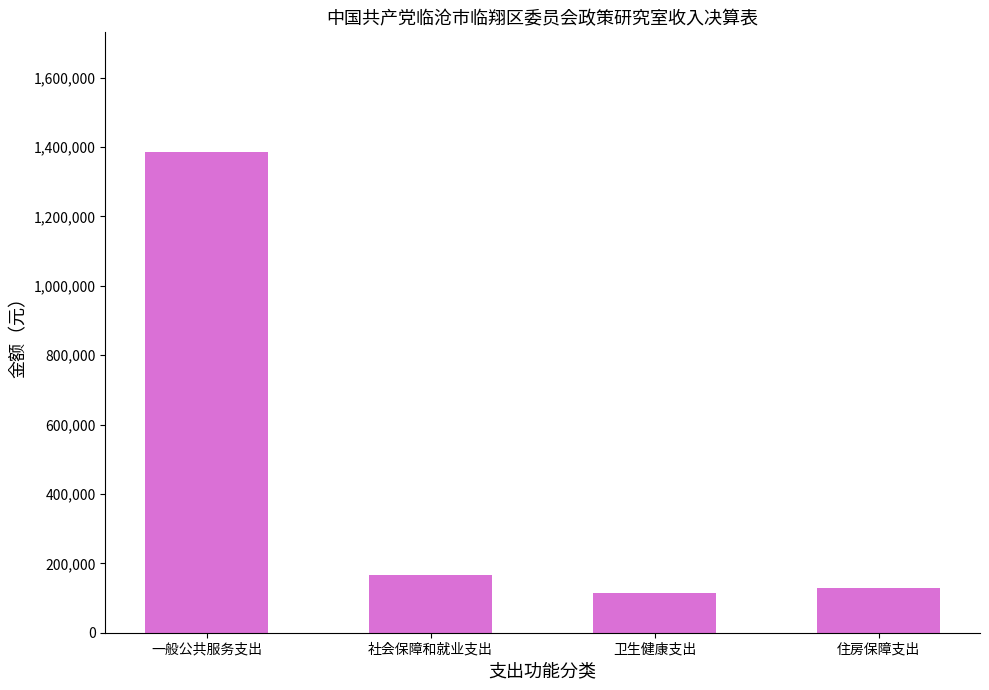

What is the average value?

448008.4